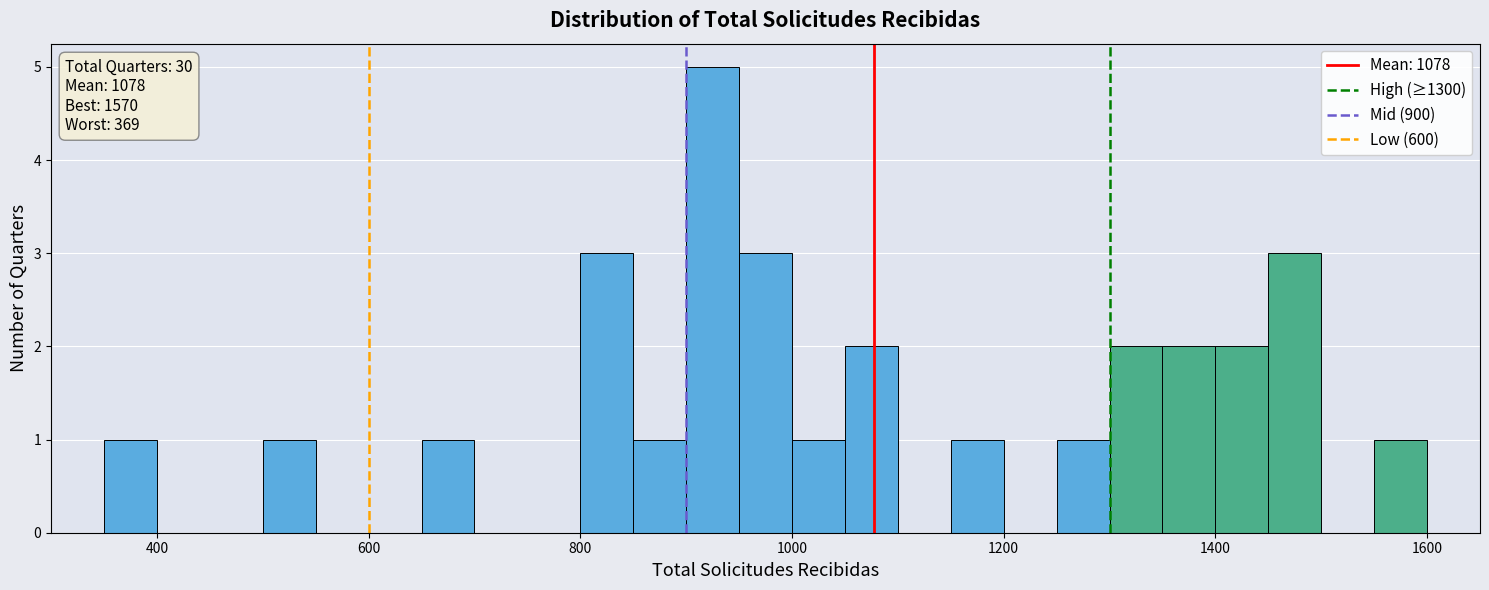

Read against the x-axis, roughly where is the centre of the tallest bar?

920